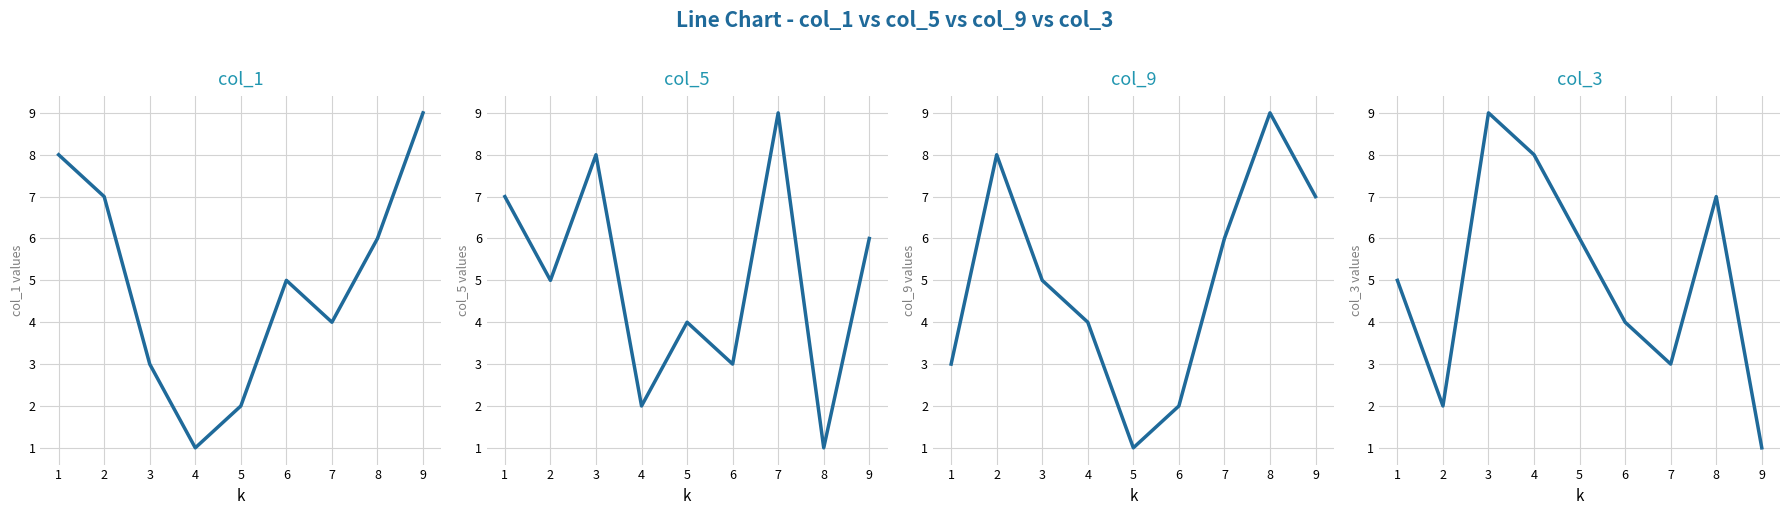

How many data points in col_1 are above 5?

4